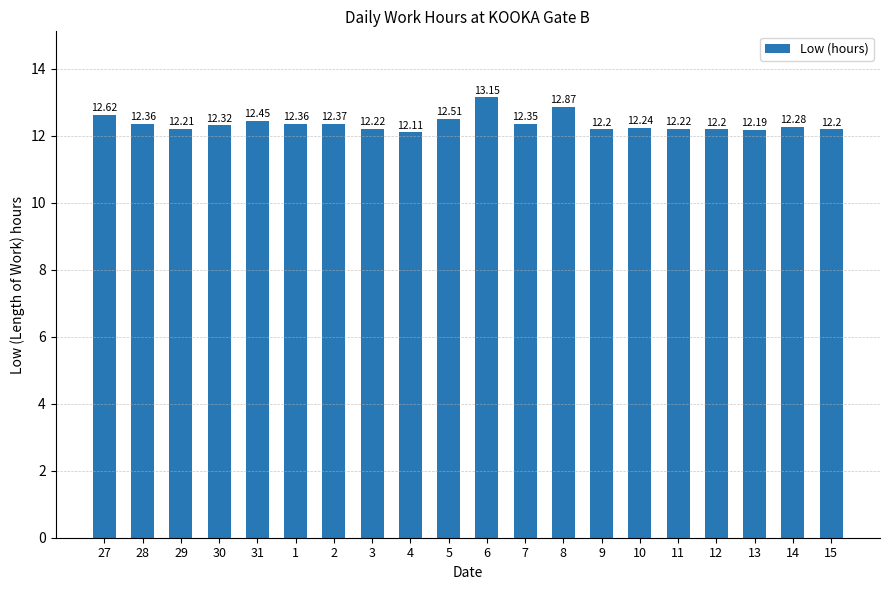

At which label is the value closest to 12?

4